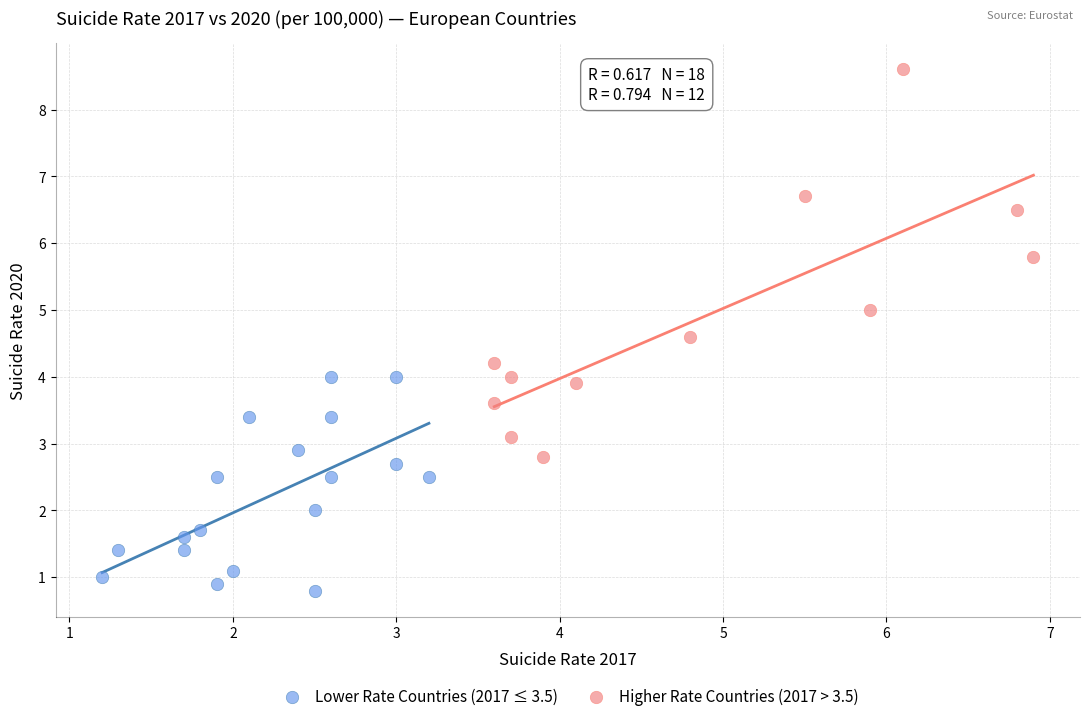

Which series contains the lowest Y value?

Lower Rate Countries (2017 ≤ 3.5)